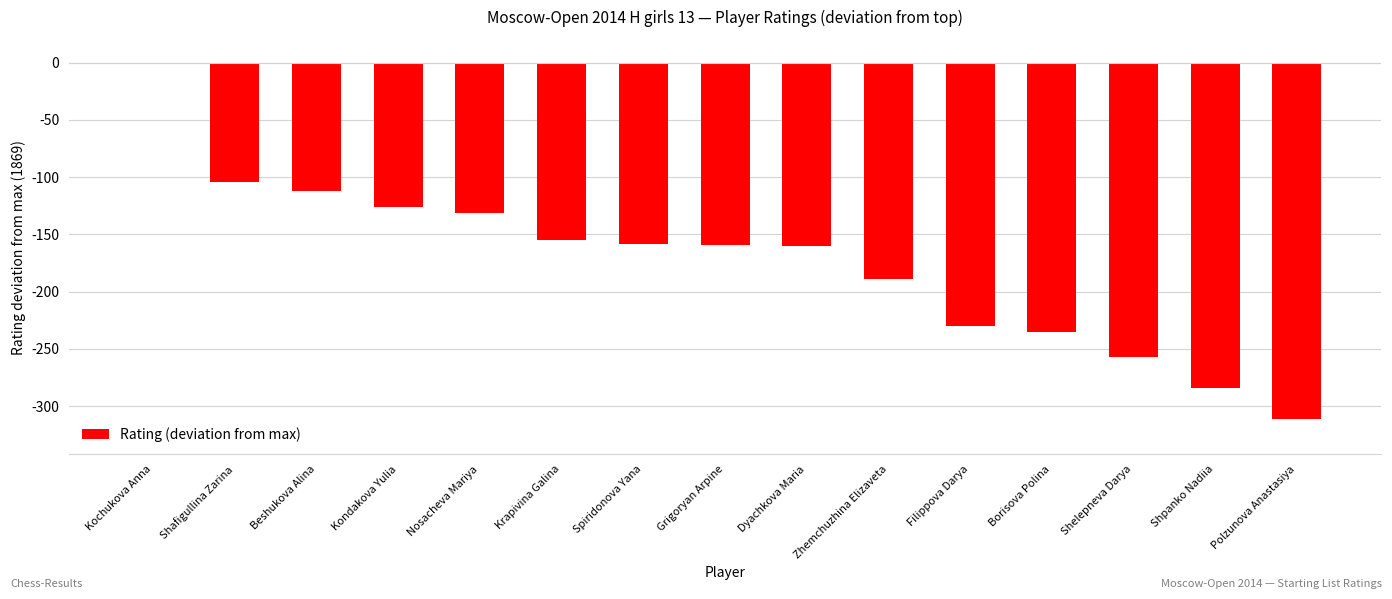

Between Borisova Polina and Polzunova Anastasiya, which is larger?

Borisova Polina